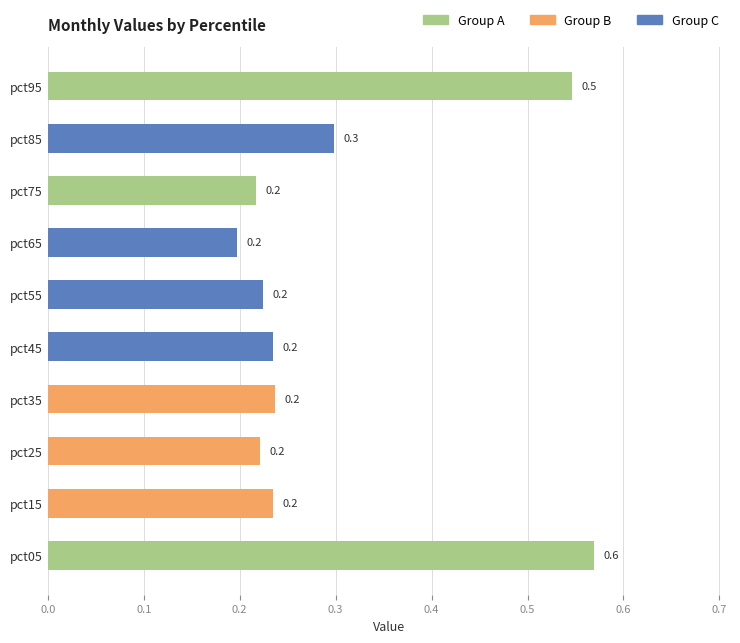

What is the minimum value shown in the chart?

0.2